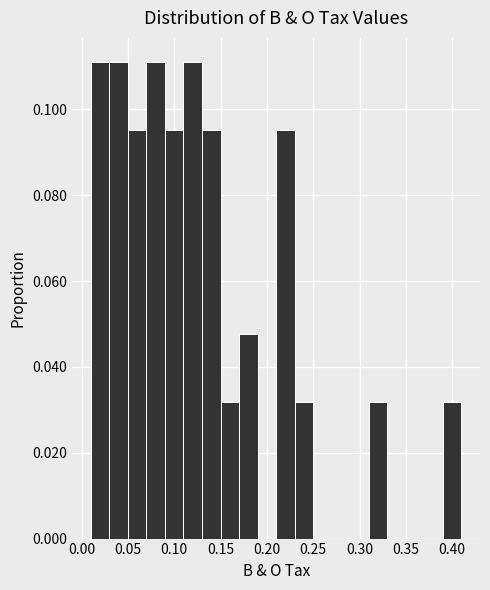

Reading left to right, list every bar in this chart as the range it spans on the x-axis followed by its height. The values are not printed on the chart, so give them approximately, as read against the axis.

0.01 to 0.03: 0.112
0.03 to 0.05: 0.112
0.05 to 0.07: 0.096
0.07 to 0.09: 0.112
0.09 to 0.11: 0.096
0.11 to 0.13: 0.112
0.13 to 0.15: 0.096
0.15 to 0.17: 0.032
0.17 to 0.19: 0.048
0.19 to 0.21: 0
0.21 to 0.23: 0.096
0.23 to 0.25: 0.032
0.25 to 0.27: 0
0.27 to 0.29: 0
0.29 to 0.31: 0
0.31 to 0.33: 0.032
0.33 to 0.35: 0
0.35 to 0.37: 0
0.37 to 0.39: 0
0.39 to 0.41: 0.032